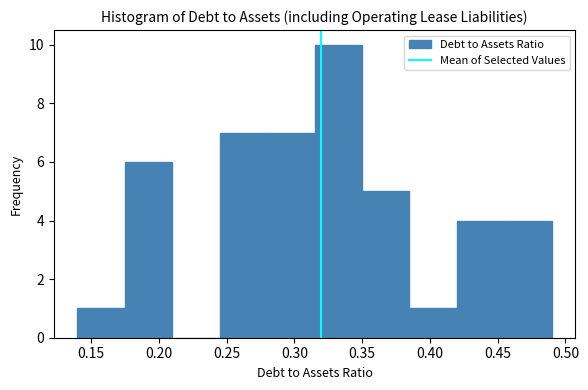

Which range on the x-axis has the tallest bar?

0.315 to 0.350